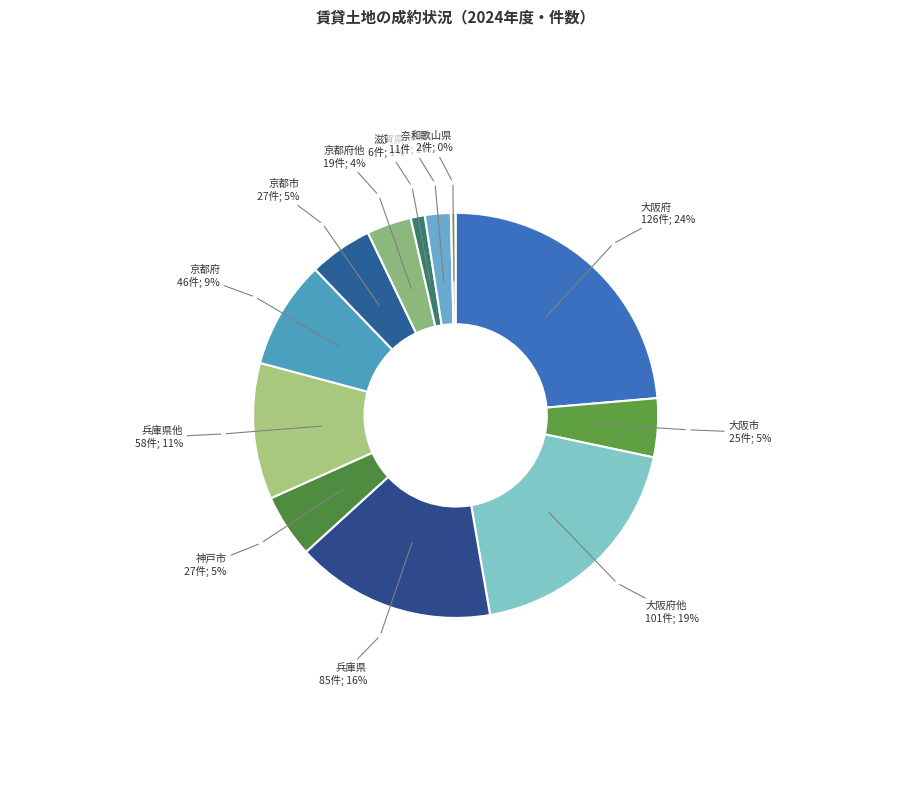

Which has a higher value, 兵庫県他 or 大阪市?

兵庫県他